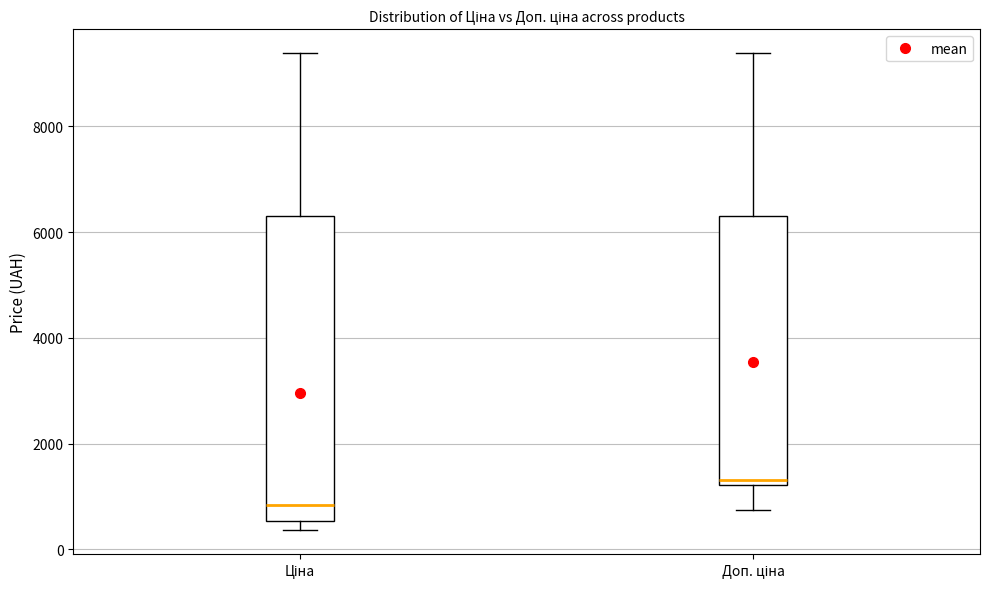

Reading left to right, transcribe this box plot: for each box, give where its median line is, the range the box spans, and where its two whiskers end, as read against the y-axis. The values are not printed on the chart, so give them approximately, as read against the axis.

Ціна: median 800, box 600 to 6400, whiskers 400 to 9400
Доп. ціна: median 1400, box 1200 to 6400, whiskers 800 to 9400